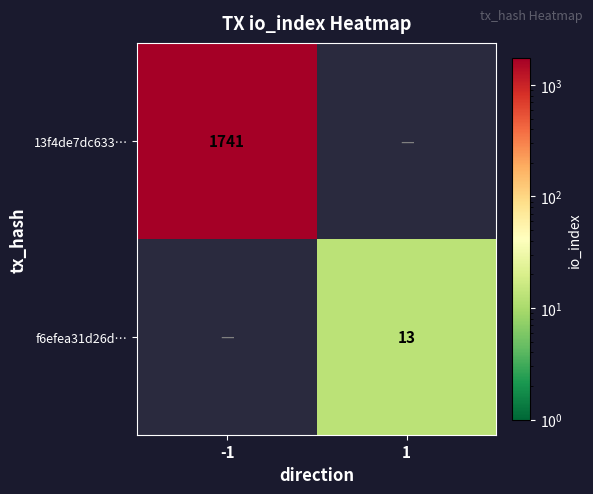

Is it true that f6efea31d26d… equals 19 at 1?

False